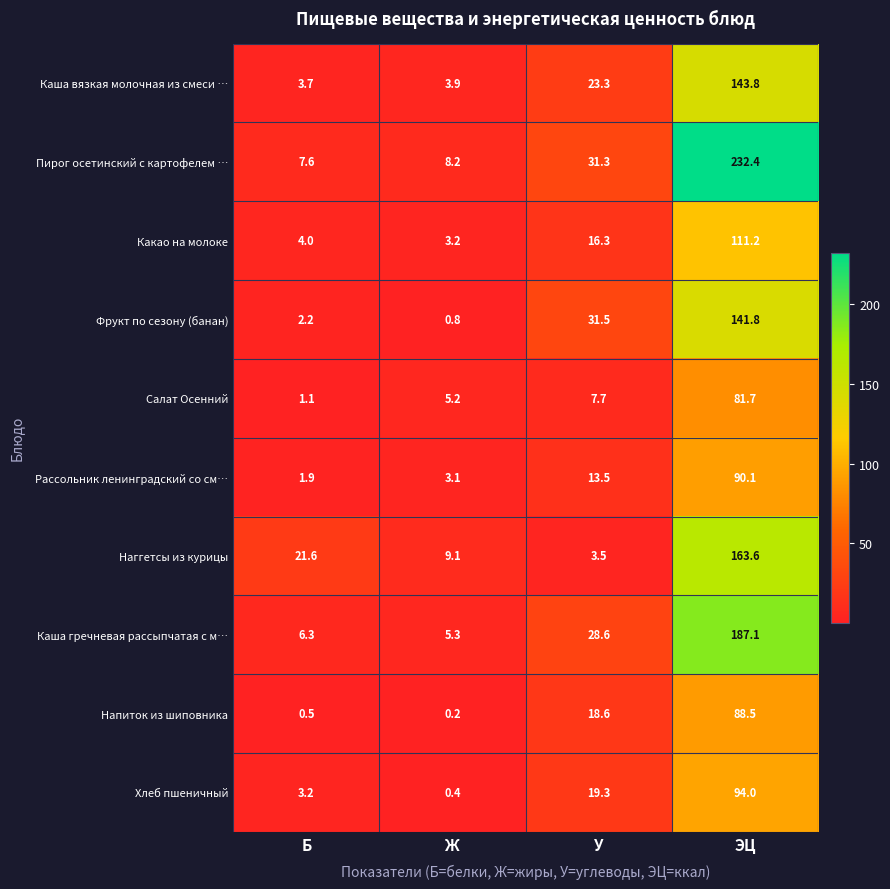

How many data points in Какао на молоке are above 16?

2